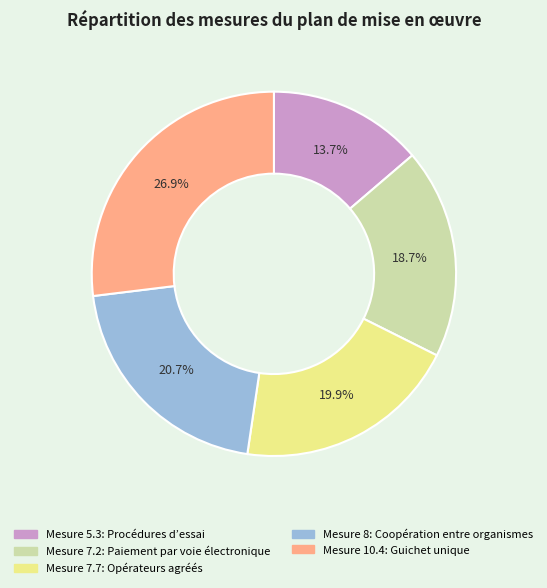

Is there a majority slice in this chart?

No